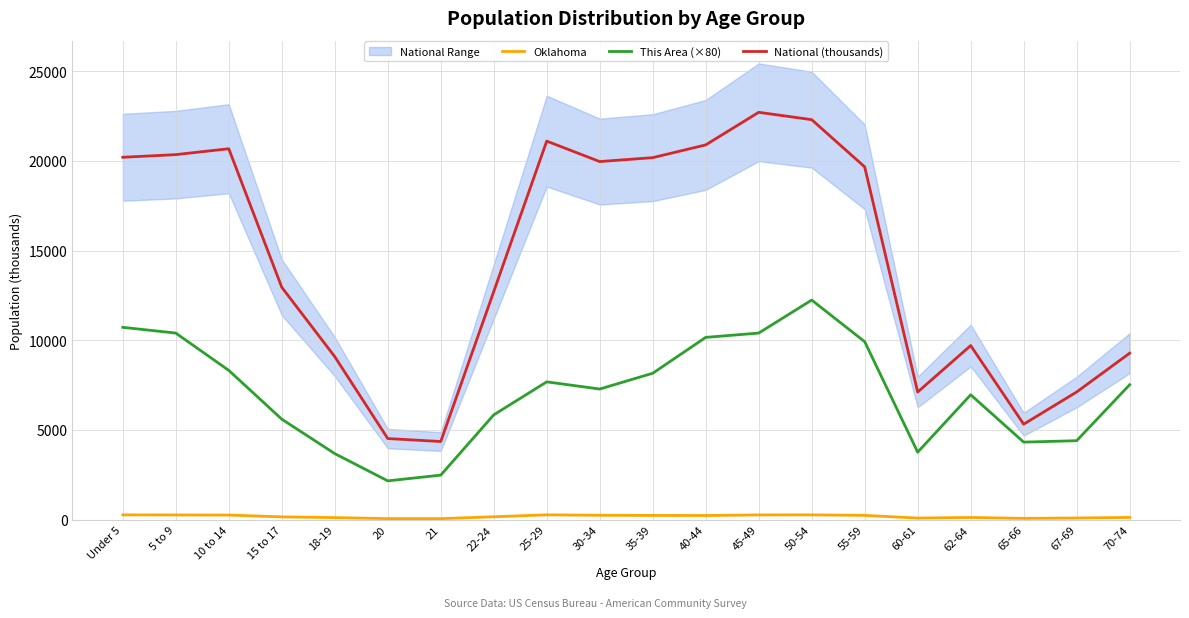

Is the value of This Area (×80) at 35-39 greater than the value of National (thousands) at 62-64?

No